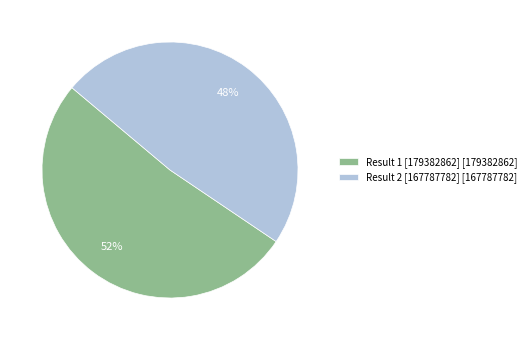

To the nearest percent, what is the combined percentage of Result 2 [167787782] [167787782] and Result 1 [179382862] [179382862]?

100%